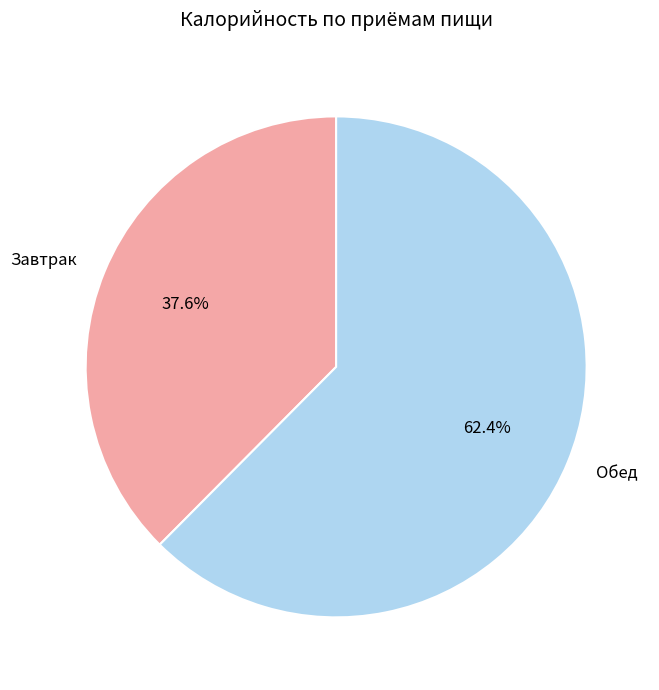

Combined, do Обед and Завтрак account for over 50%?

Yes